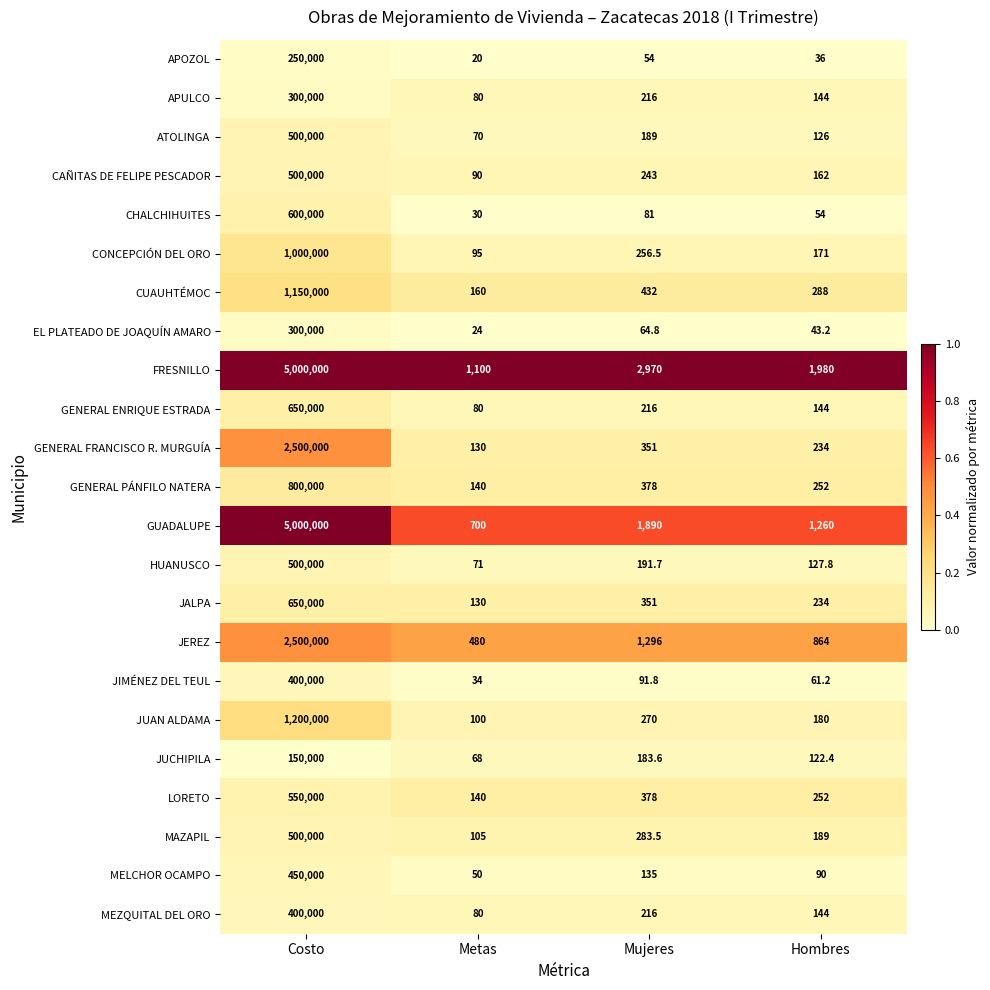

At which category does the chart reach its peak across all series?

Costo